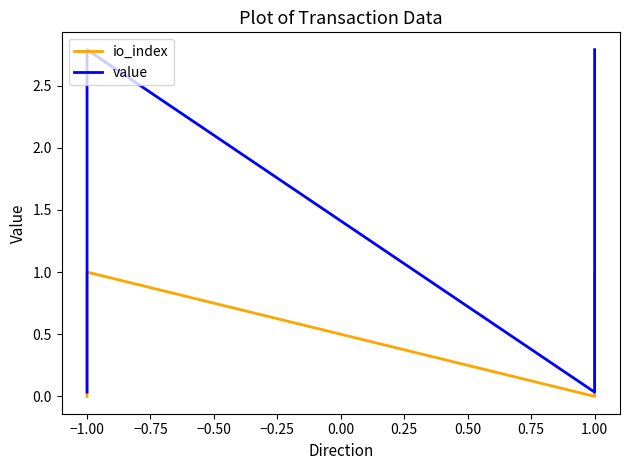

What is the value of the value point at the 2nd from the left?

2.8